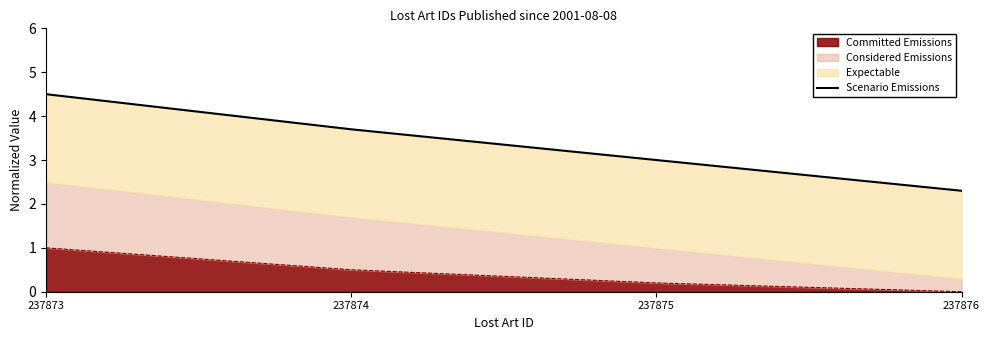

At which label is the value closest to 3?

237875